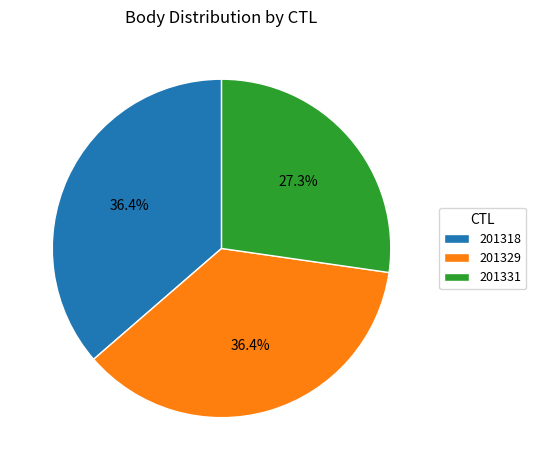

To the nearest percent, what is the combined percentage of 201318 and 201331?

64%